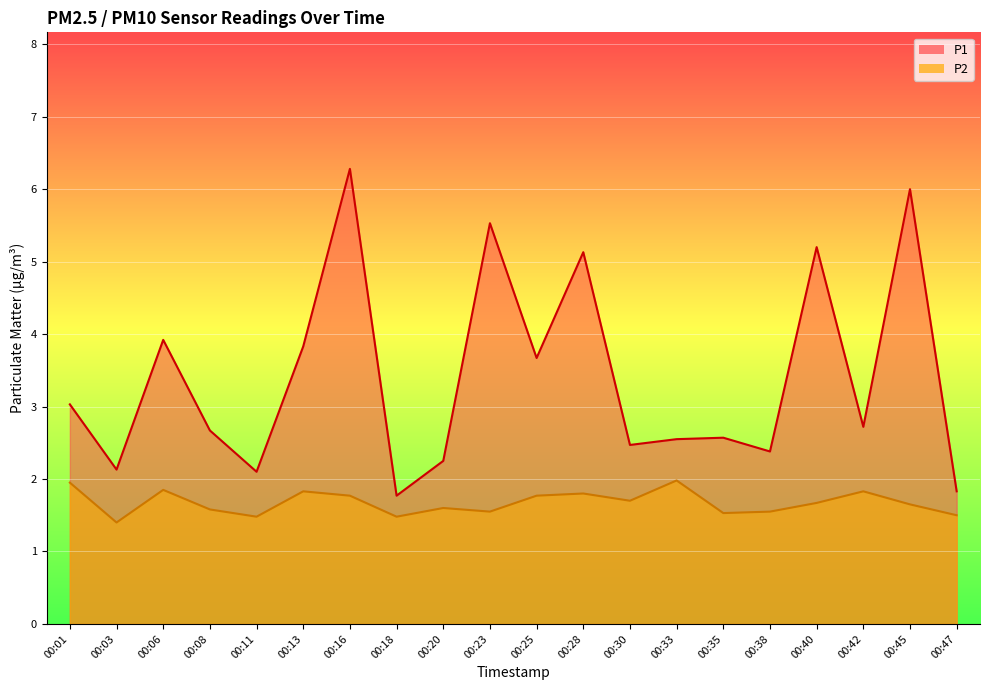

What is the sum of all P1 values?

68.0